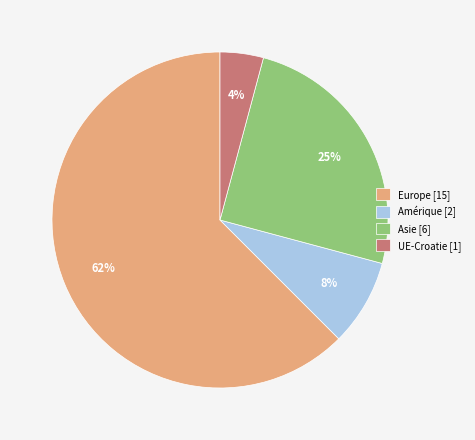

Rank the categories by value from highest to lowest.

Europe, Asie, Amérique, UE-Croatie